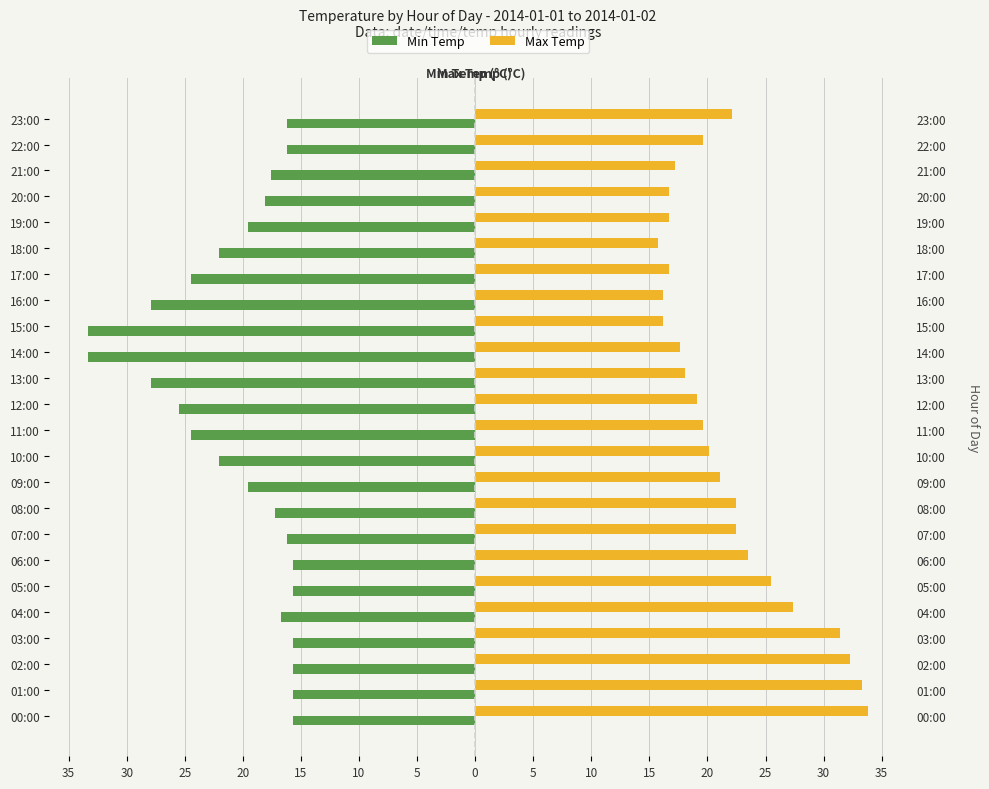

What is the label of the 19th bar from the left?

18:00